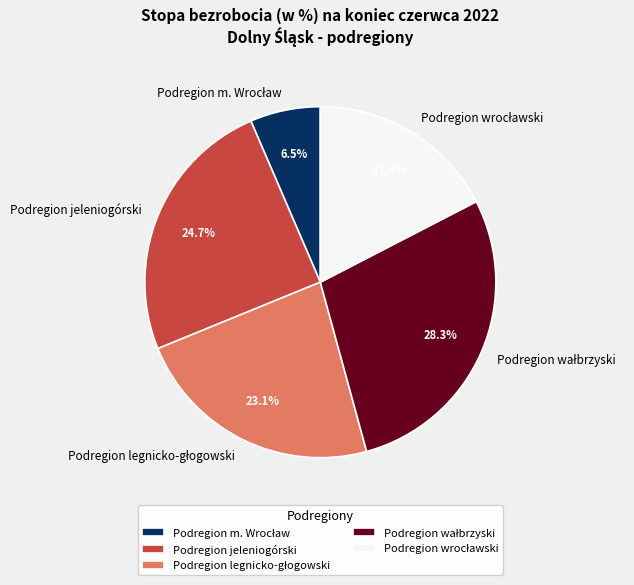

How many slices are in this pie chart?

5